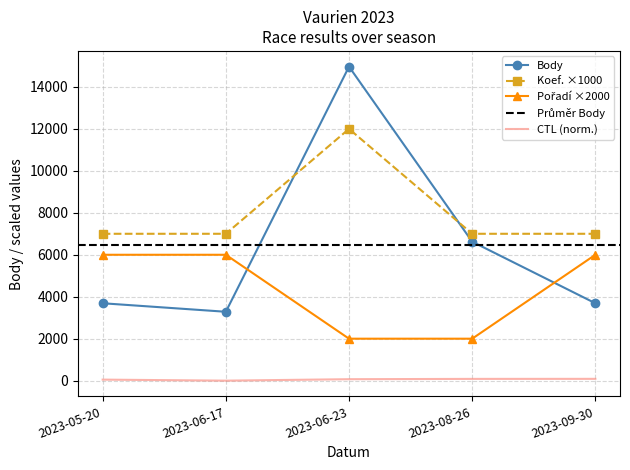

What position from the right is 2023-09-30?

1